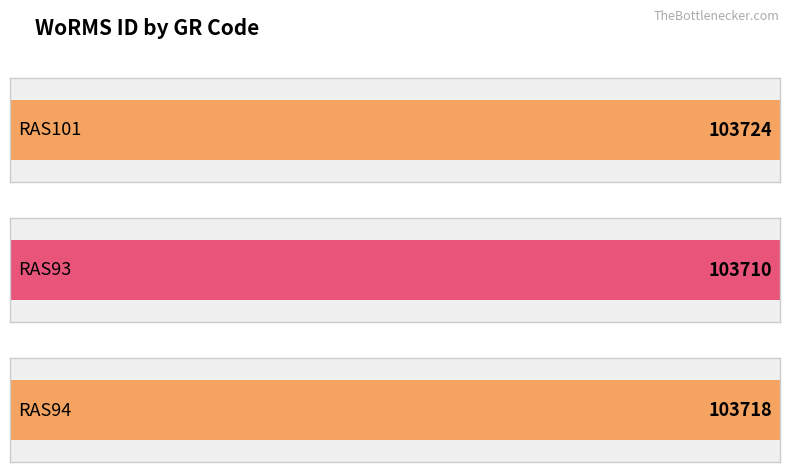

What position from the right is RAS94?

1